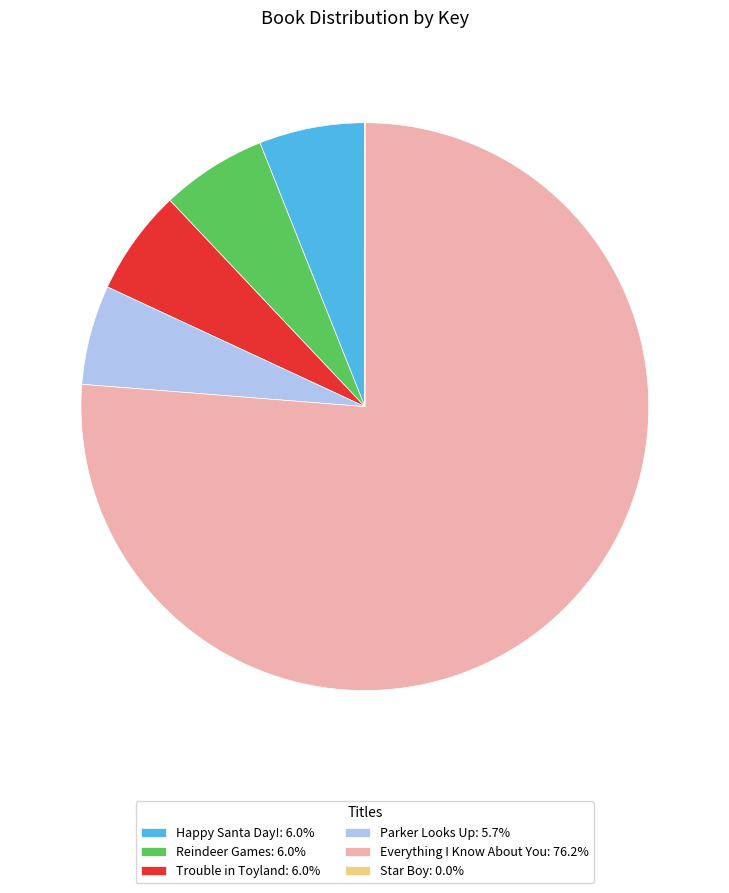

Do Happy Santa Day!: 6.0% and Parker Looks Up: 5.7% together represent more than half of the pie?

No